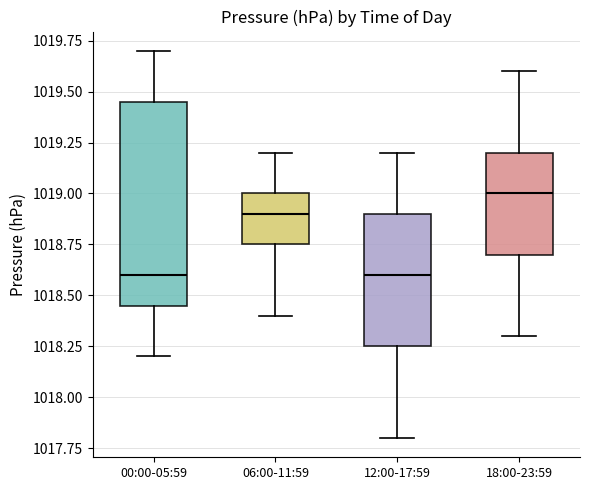

Where does the median line of the box for 00:00-05:59 sit on the y-axis? The values are not printed on the chart, so give them approximately, as read against the axis.

1018.60